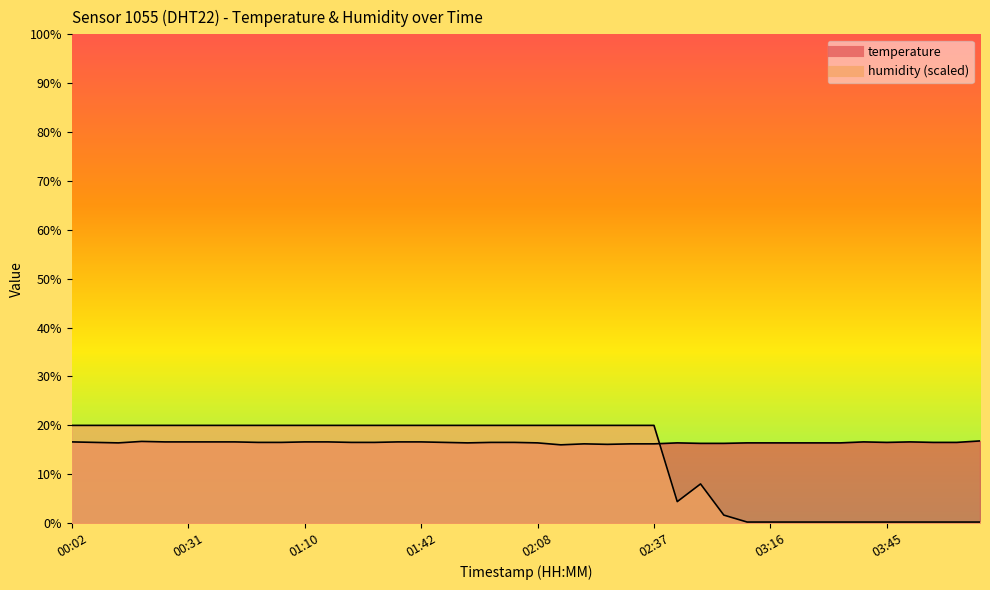

What are all the series names shown in the legend?

temperature, humidity